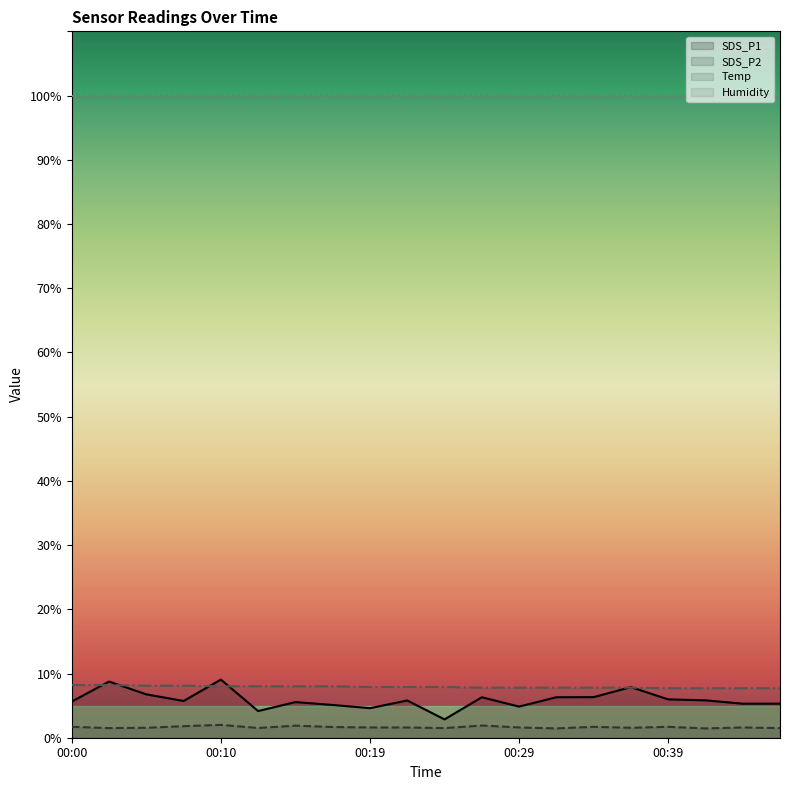

True or false: Temp has more than 1 interior local peaks.

False